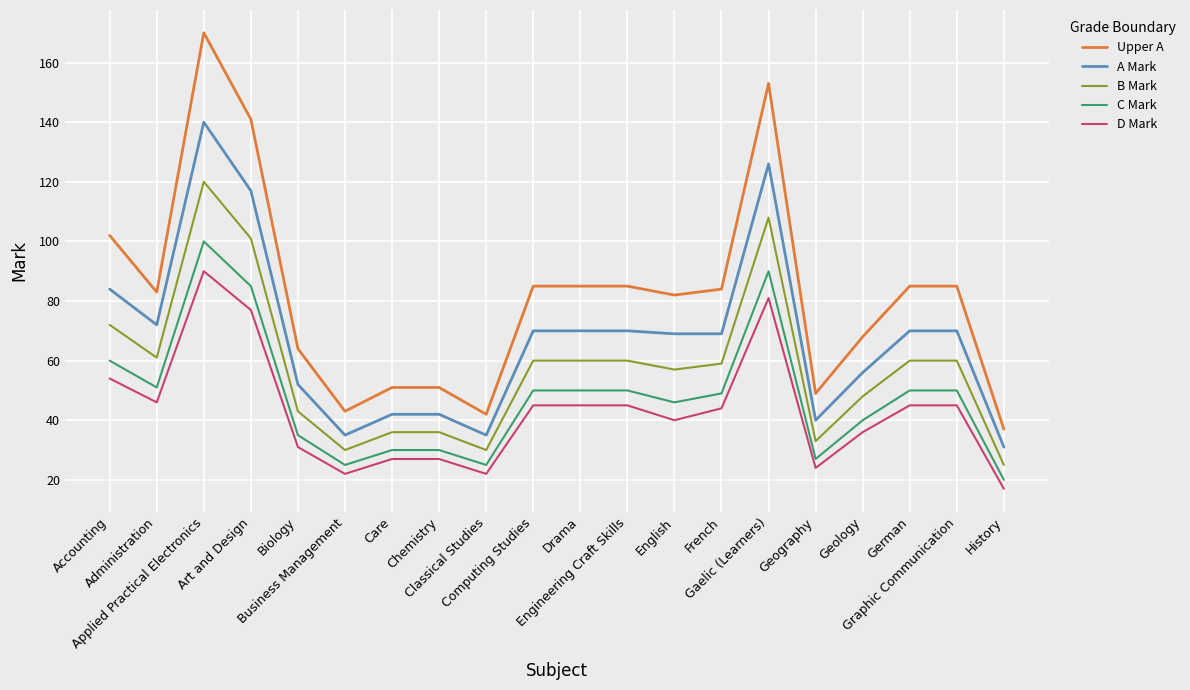

At how many categories does at least one series exceed 158?

1